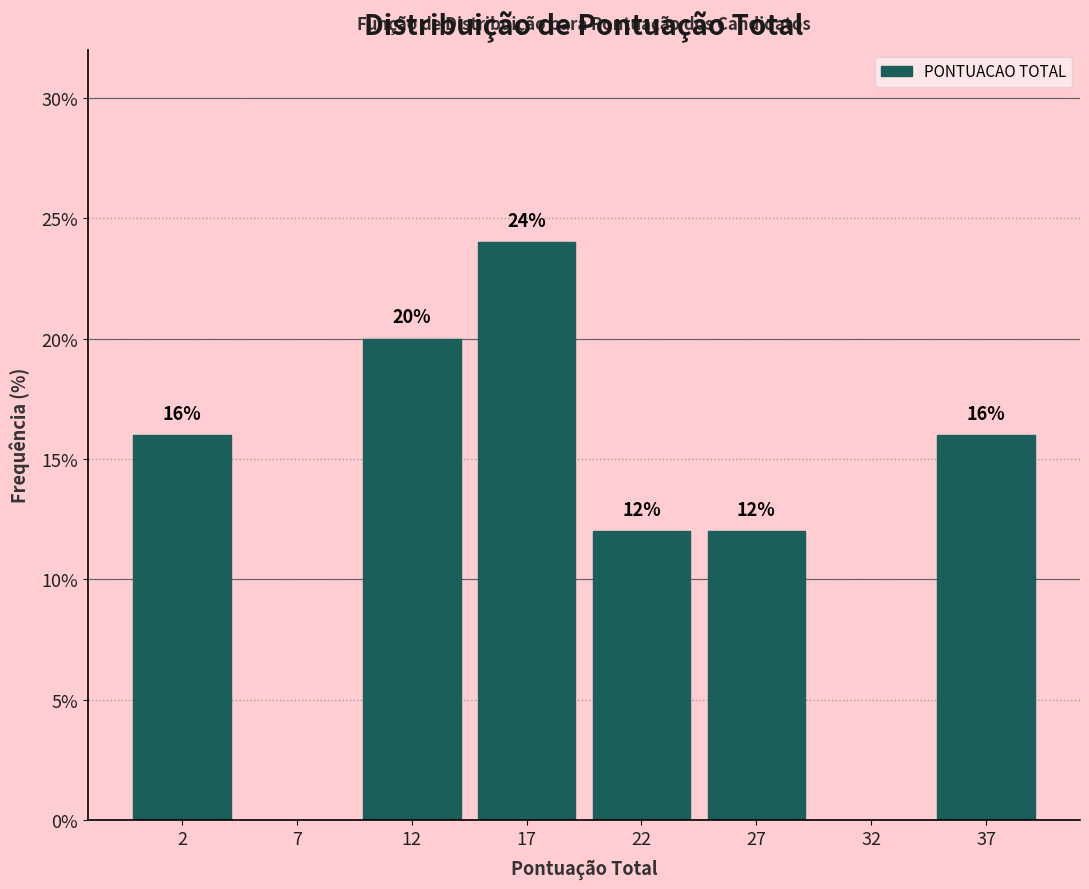

Reading right to left, list all the values displayed in this chart.

37=16	32=0	27=12	22=12	17=24	12=20	7=0	2=16